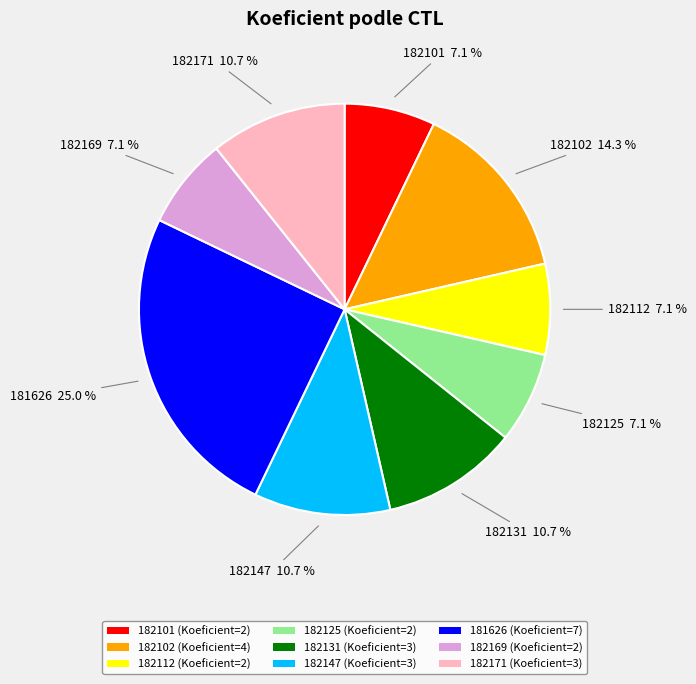

Is the sum of 182169 and 182101 greater than half?

No